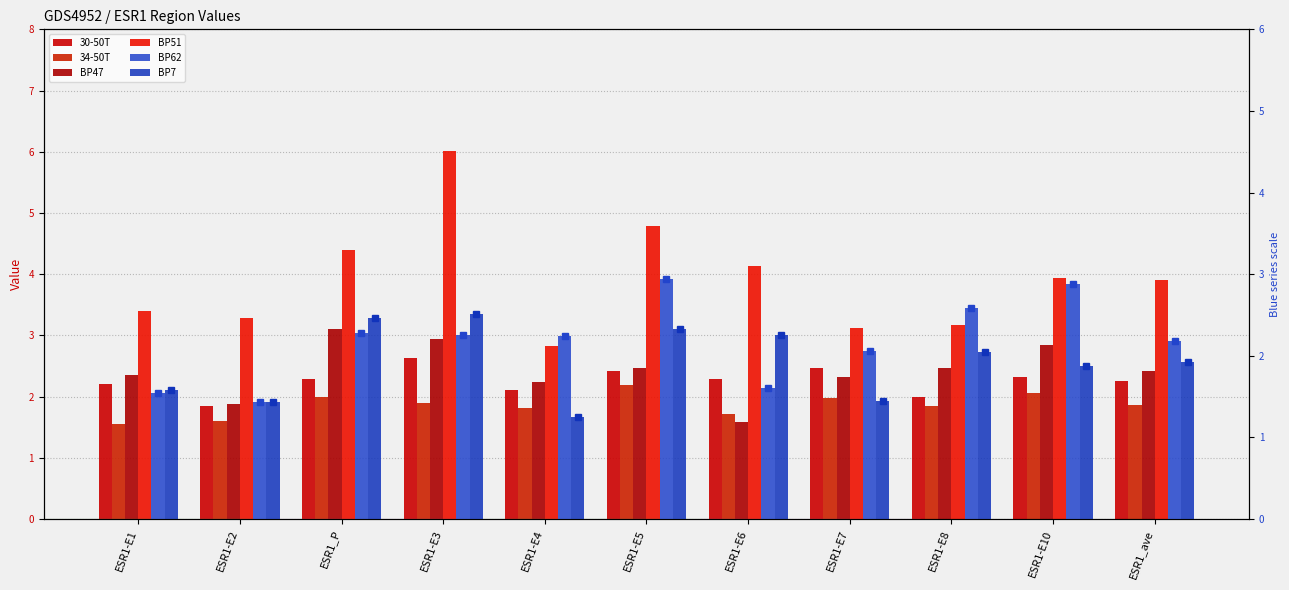

How many categories are shown in the chart?

11